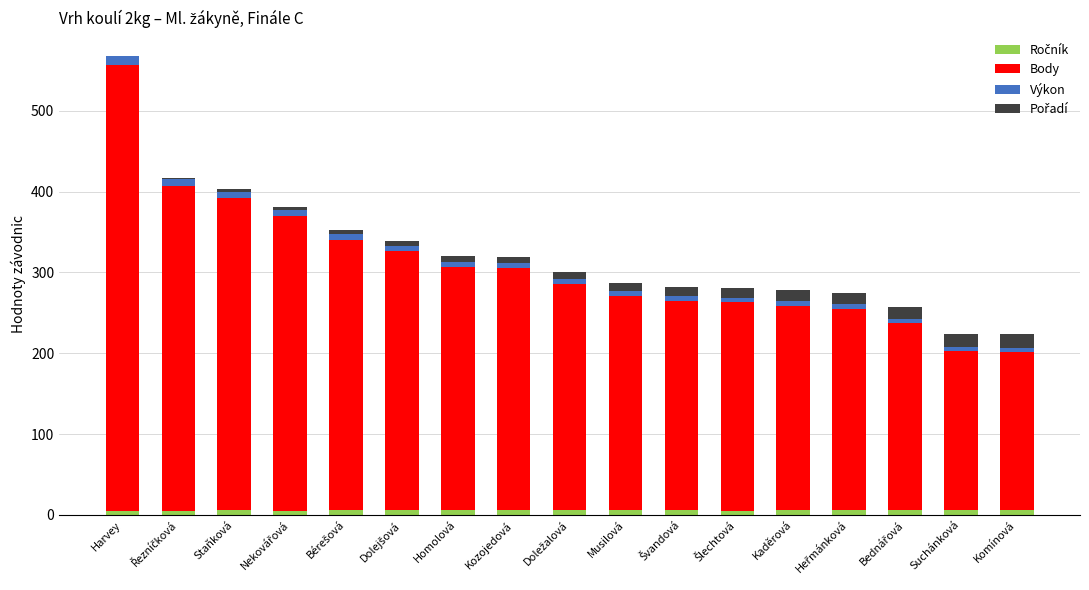

At which category is the sum across all series the highest?

Harvey